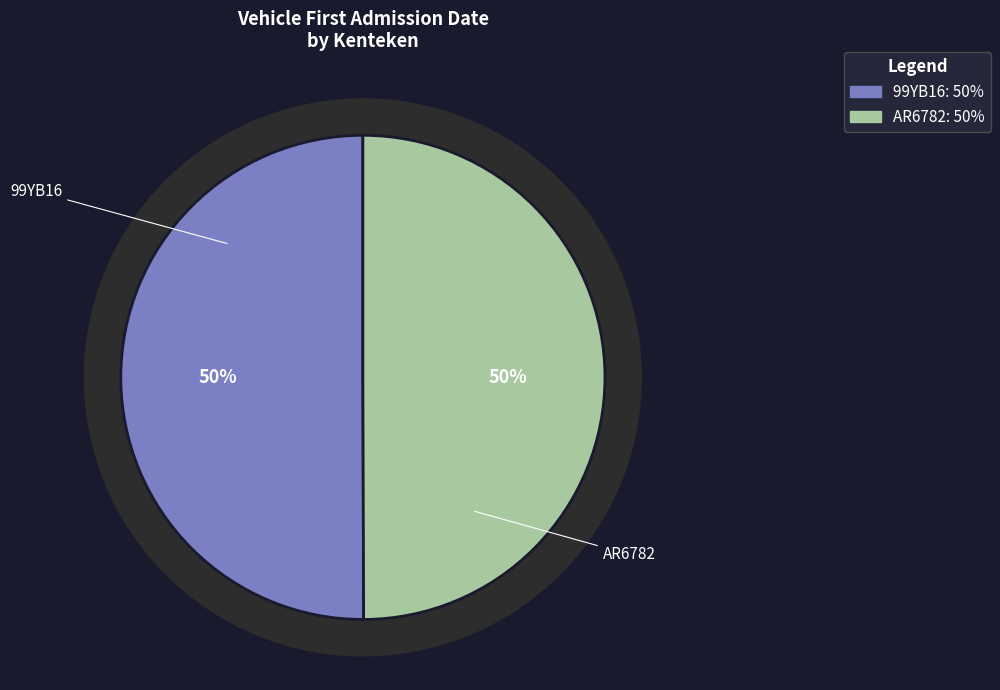

What percentage is the AR6782 slice, to the nearest percent?

50%